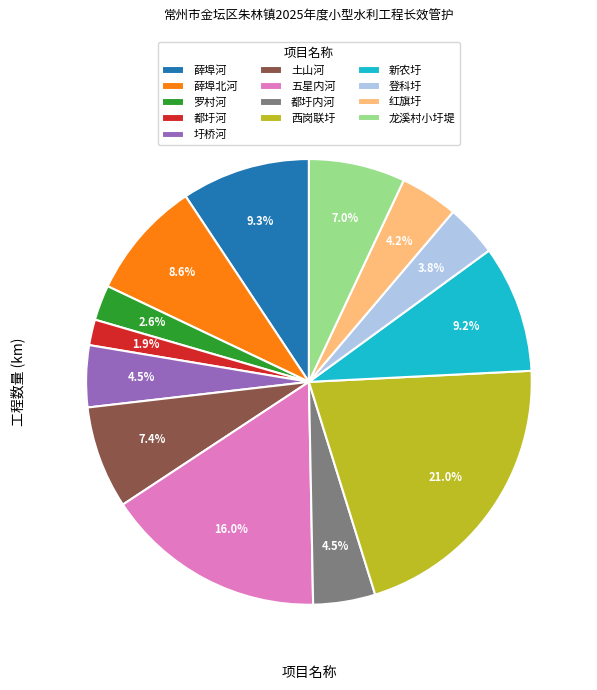

Which has a higher value, 罗村河 or 薛埠河?

薛埠河